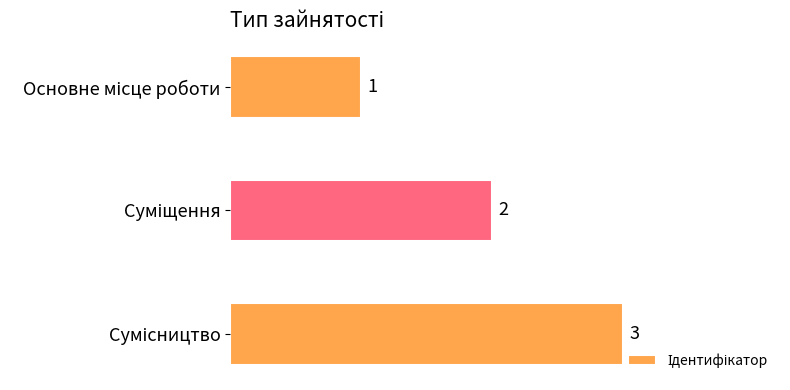

What is the greatest value displayed?

3